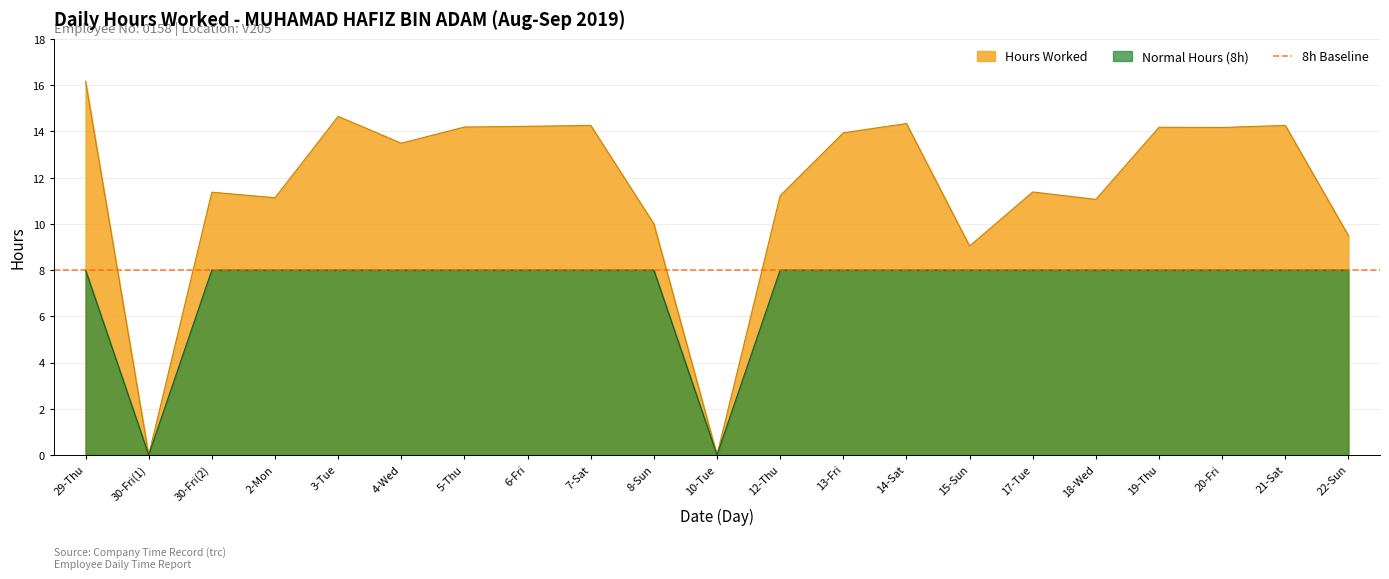

Is it true that Hours Worked equals 21.4 at 21-Sat?

False